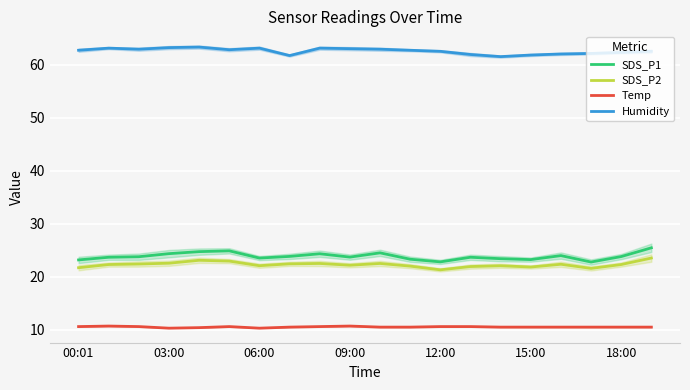

Reading right to left, transcribe all the data shown in this chart.

SDS_P1: 25.4	23.8	22.8	24.0	23.2	23.4	23.7	22.8	23.3	24.5	23.7	24.3	23.8	23.5	24.9	24.7	24.4	23.8	23.7	23.2
SDS_P2: 23.5	22.3	21.6	22.4	21.8	22.1	21.9	21.3	22.0	22.5	22.2	22.5	22.4	22.1	22.9	23.1	22.6	22.4	22.3	21.7
Temp: 10.5	10.5	10.5	10.5	10.5	10.5	10.6	10.6	10.5	10.5	10.7	10.6	10.5	10.3	10.6	10.4	10.3	10.6	10.7	10.6
Humidity: 62.5	62.3	62.1	62.0	61.8	61.5	61.9	62.5	62.7	62.9	63.0	63.1	61.7	63.1	62.8	63.3	63.2	62.9	63.1	62.7